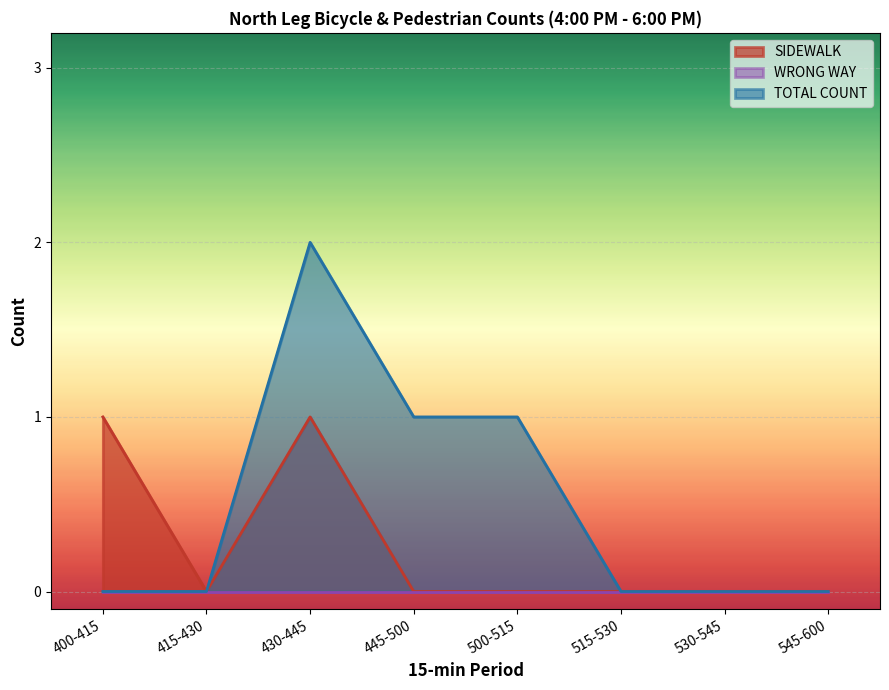

Which series has the largest total across all categories?

TOTAL COUNT